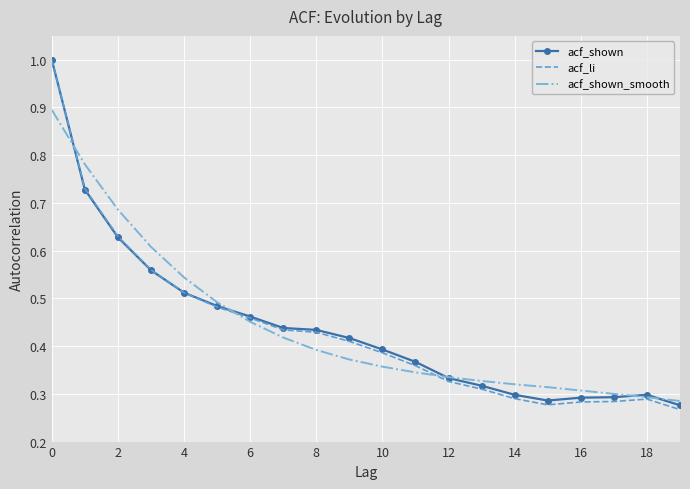

Which series has the largest range (max minus min)?

acf_li